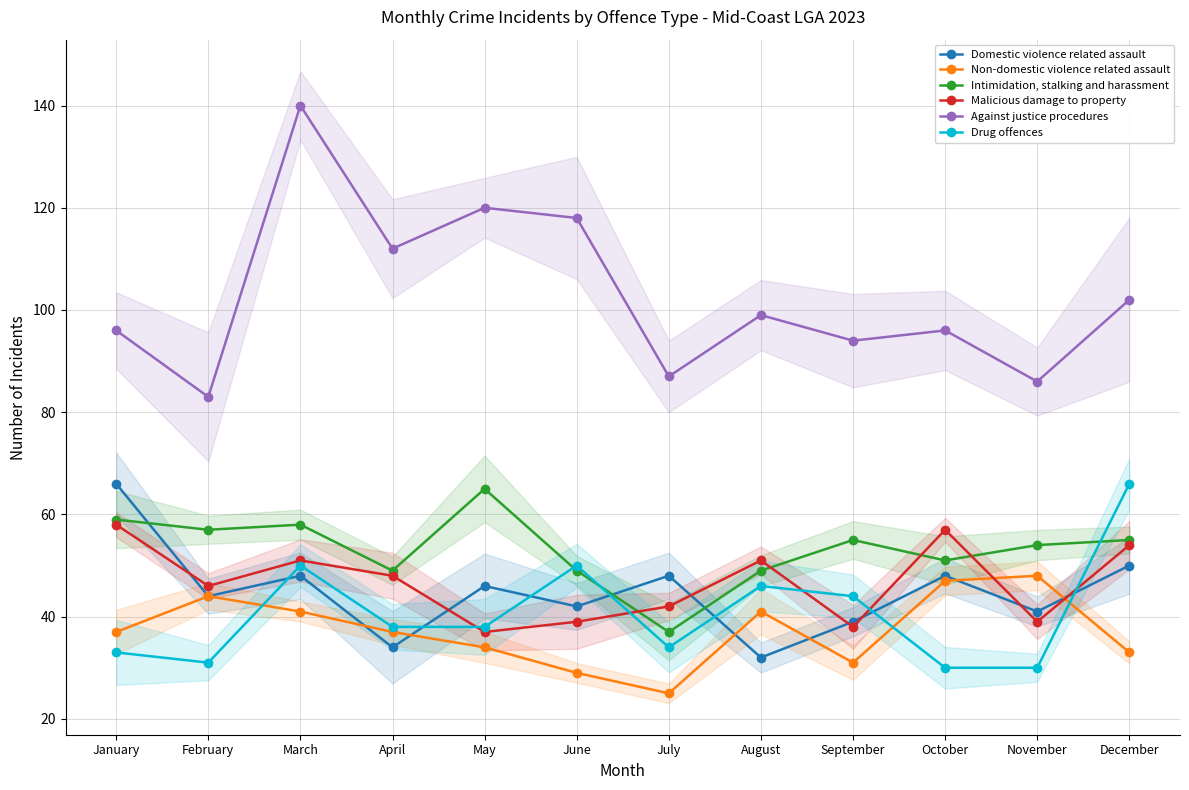

Read the Domestic violence related assault value at April, to the nearest 10.

30